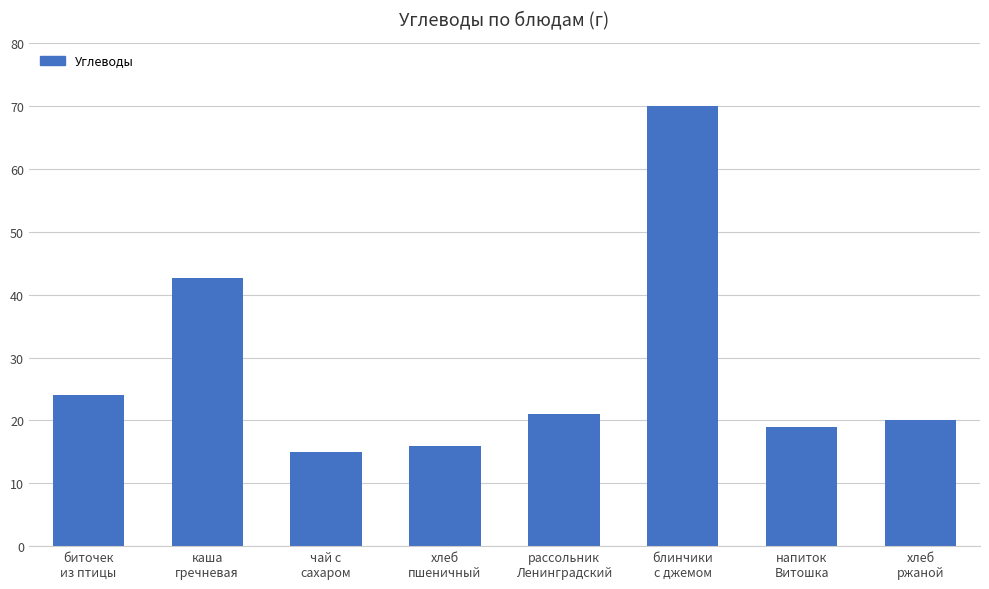

Does the chart contain stacked bars?

No